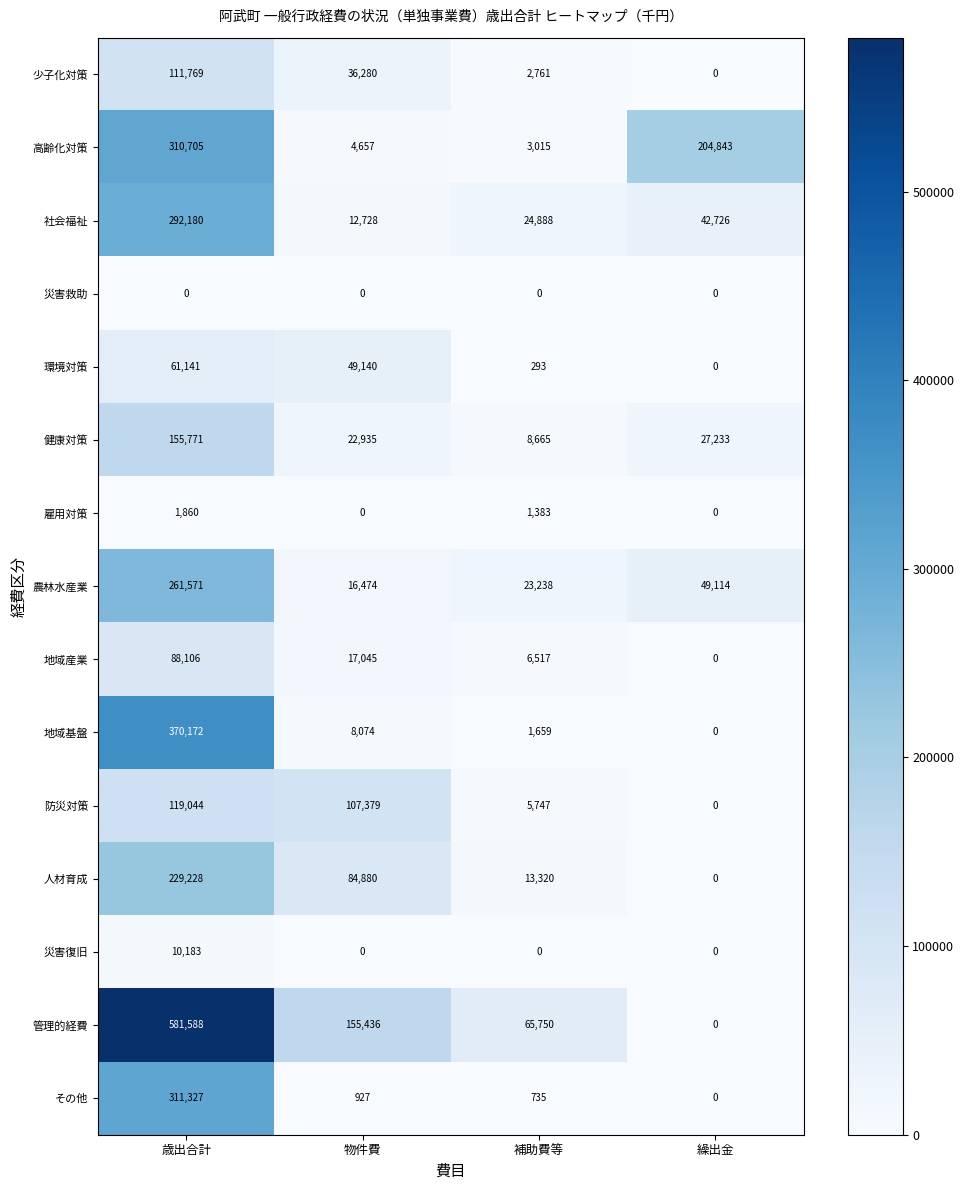

Rank the series by their maximum value, from highest to lowest.

管理的経費, 地域基盤, その他, 高齢化対策, 社会福祉, 農林水産業, 人材育成, 健康対策, 防災対策, 少子化対策, 地域産業, 環境対策, 災害復旧, 雇用対策, 災害救助